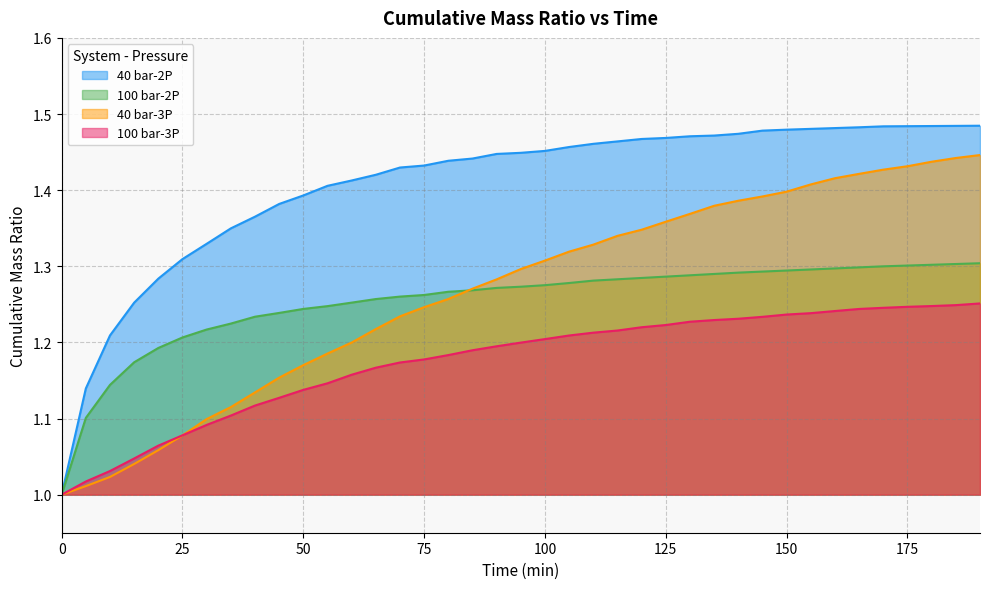

Rank the series by their maximum value, from highest to lowest.

40 bar-2P, 40 bar-3P, 100 bar-2P, 100 bar-3P